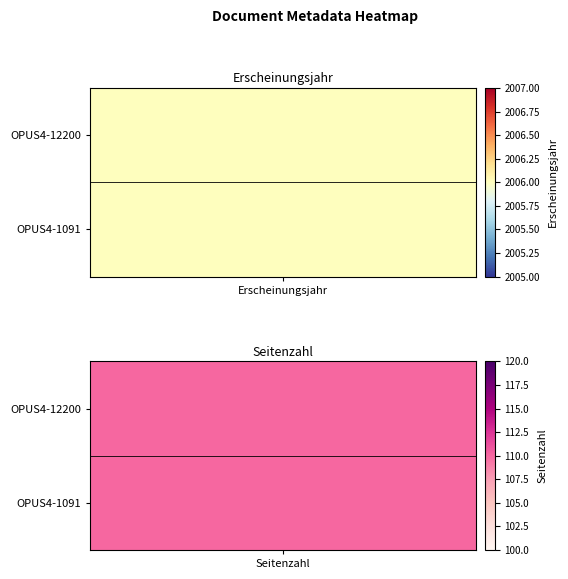

List the labels in order of OPUS4-1091 value, smallest first.

1, 0